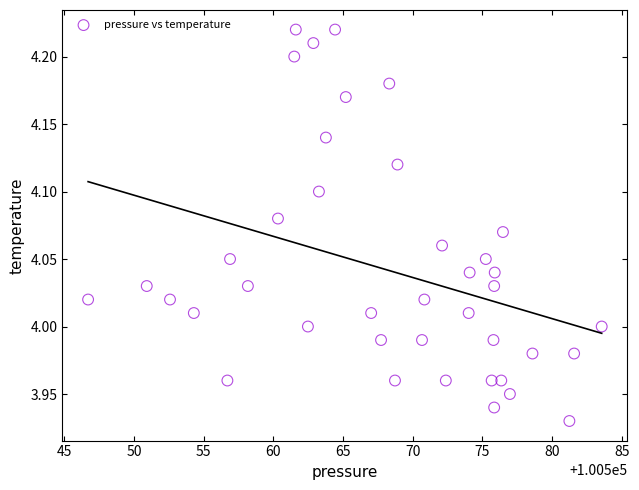

What is the range of Y values (max minus min)?

0.3